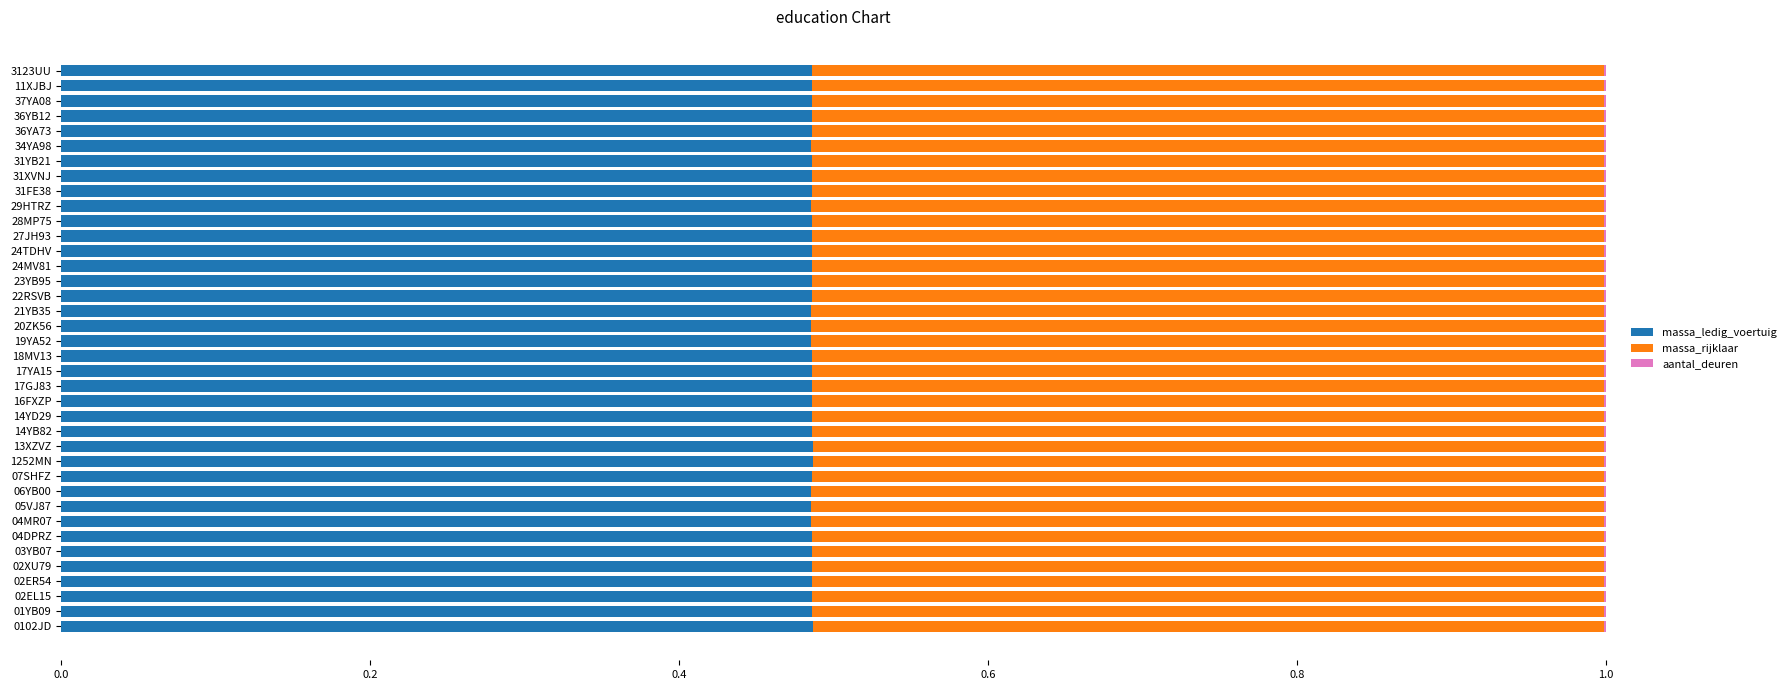

What is the sum of all massa_ledig_voertuig values?

18.5